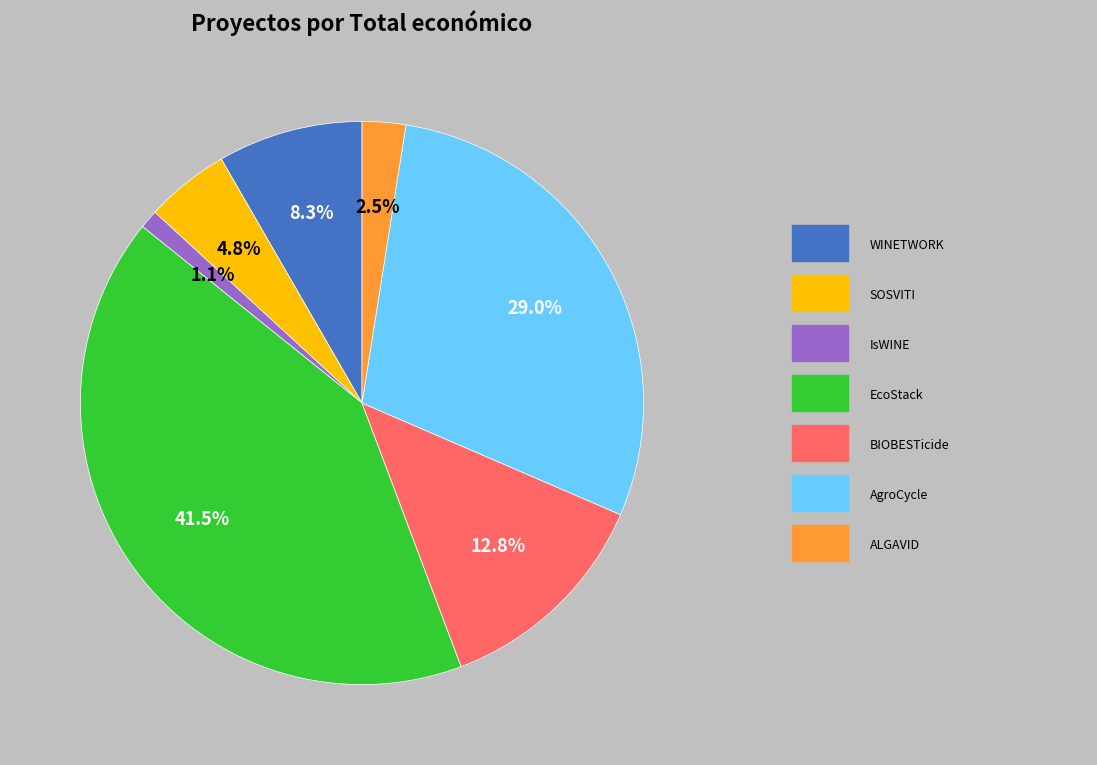

Is there any slice that represents more than half of the pie?

No